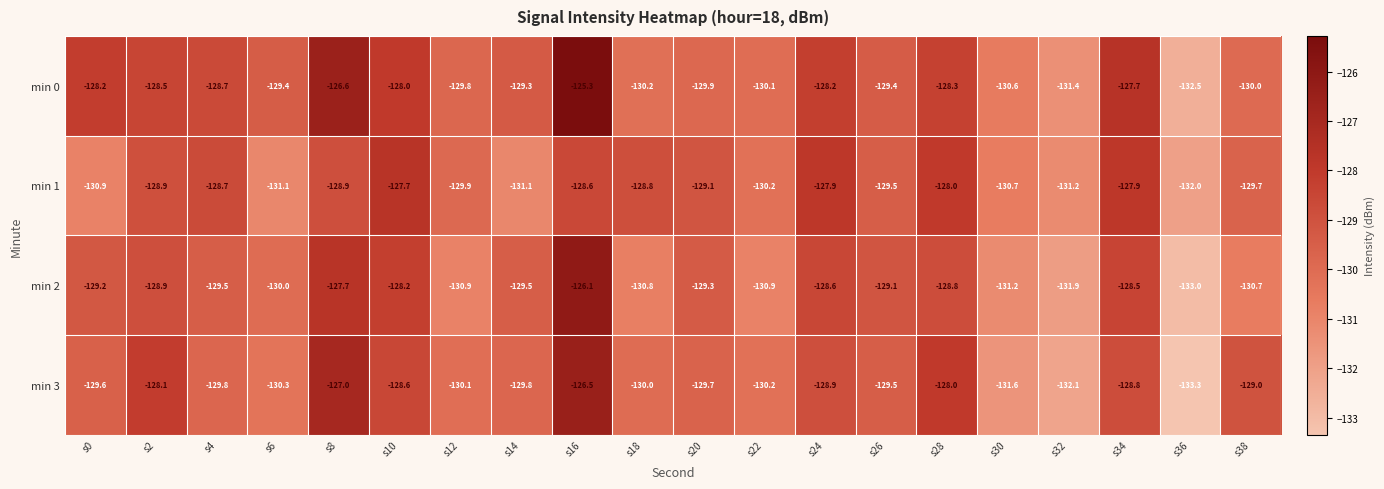

Which category has the highest value in the min 1 series?

s10